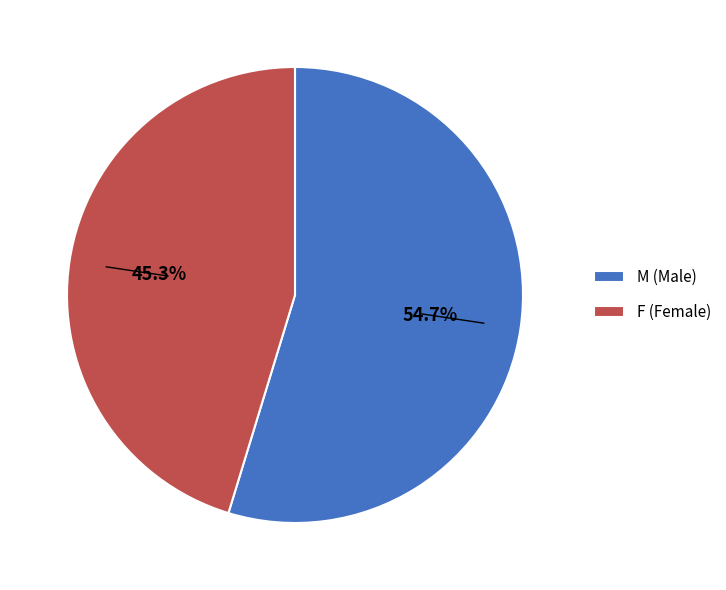

What is the smallest slice in the pie chart?

F